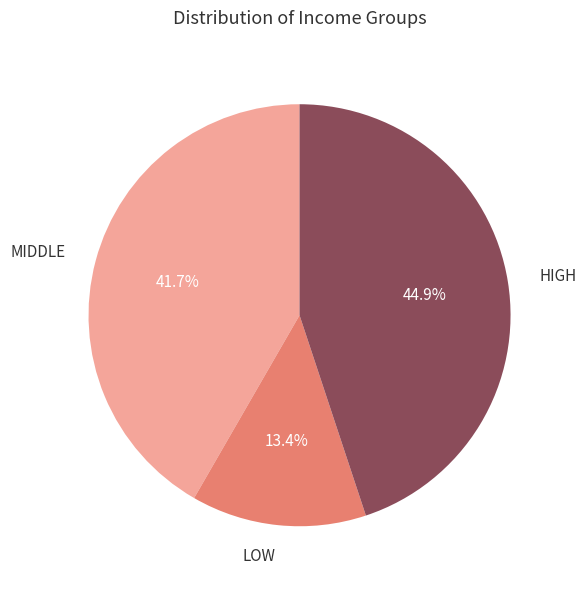

What percentage is NOT represented by LOW?

86.6%